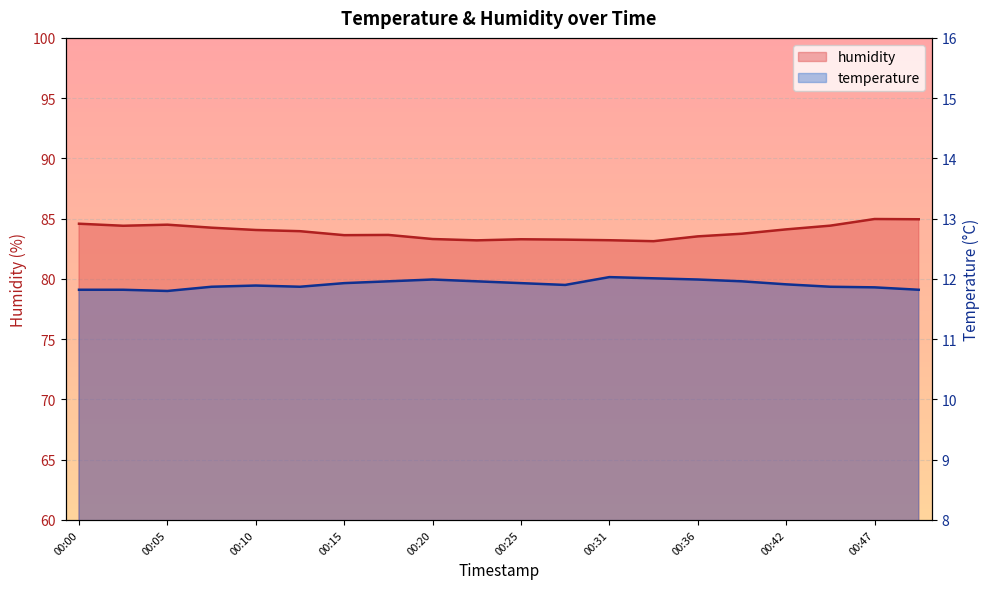

List the series in order of their overall mean, highest first.

humidity, temperature